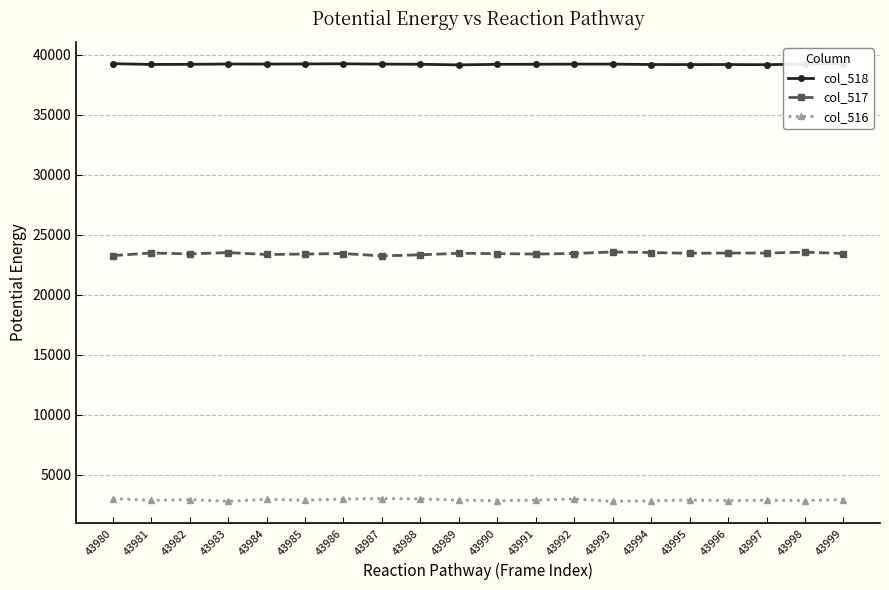

What is the value of the col_518 point at the 16th from the left?

39179